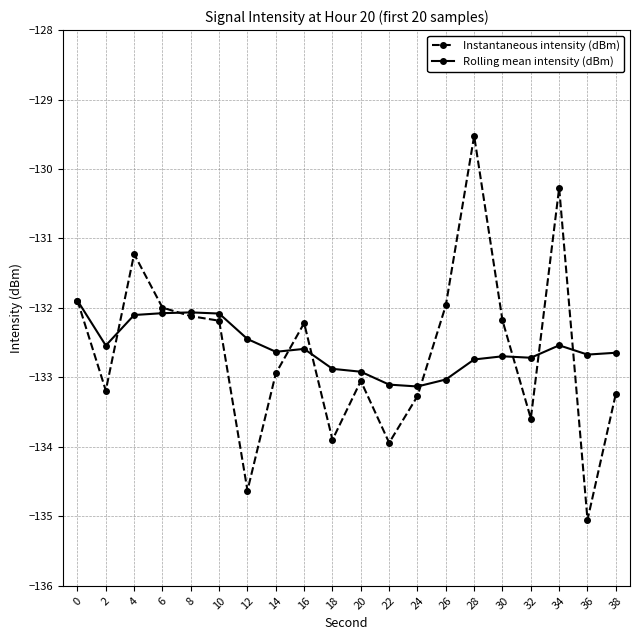

Where is the first local maximum for Instantaneous intensity (dBm)?

4